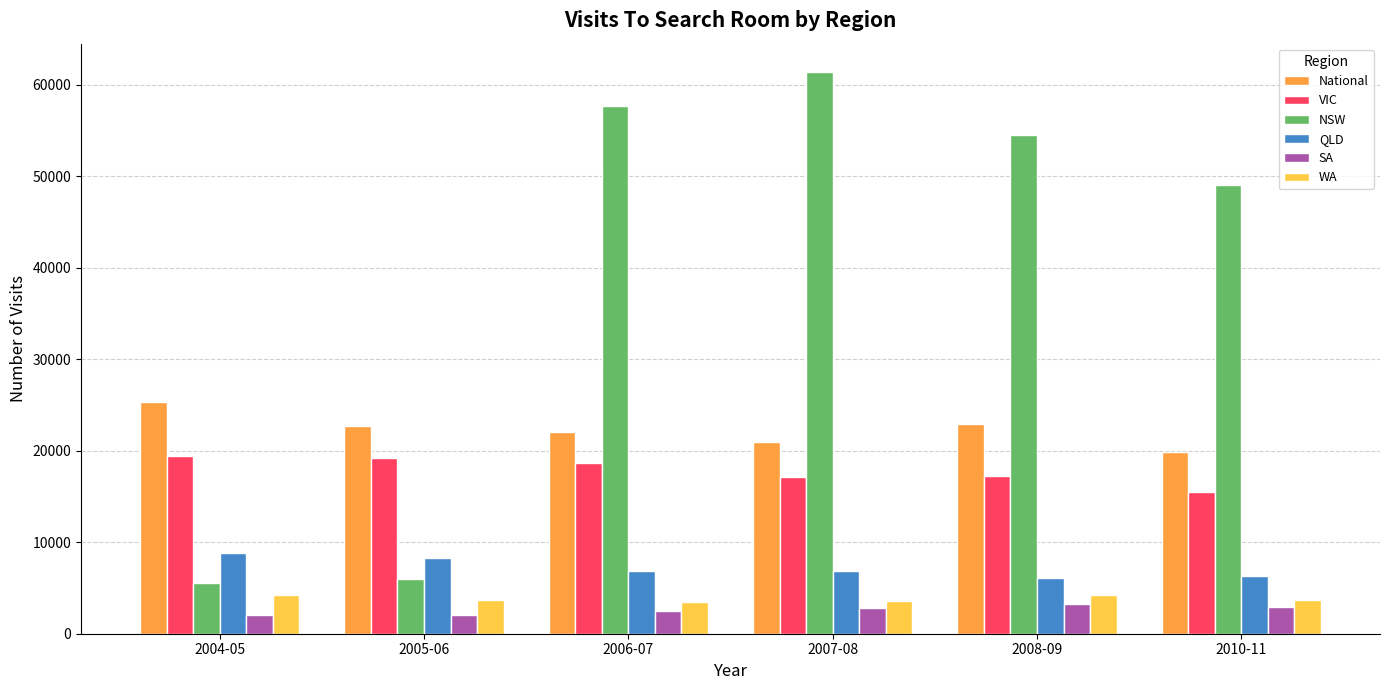

Count the number of data series in this chart.

6